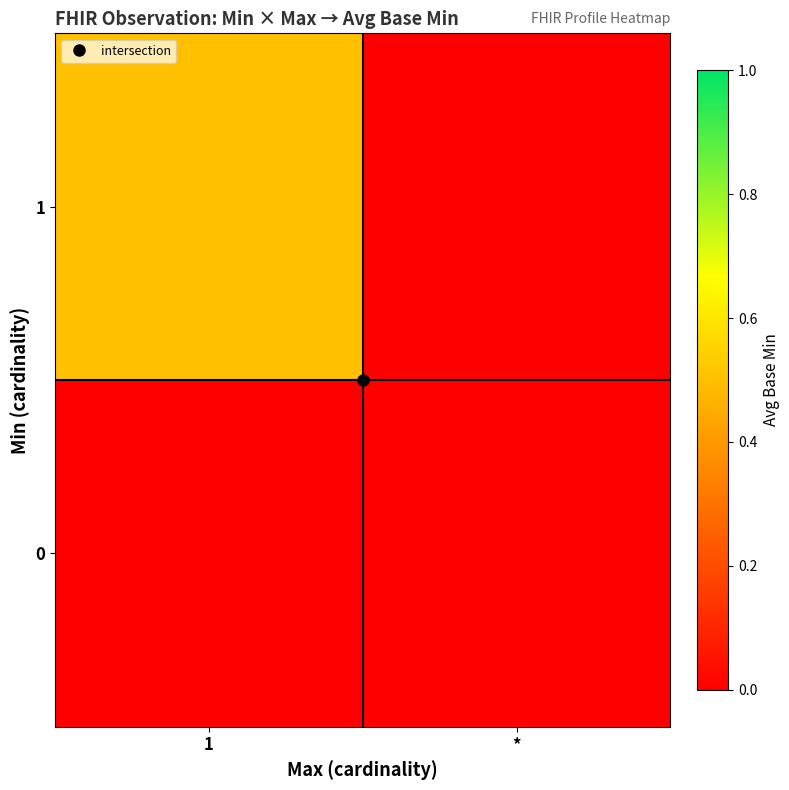

Which series has the largest total across all categories?

1